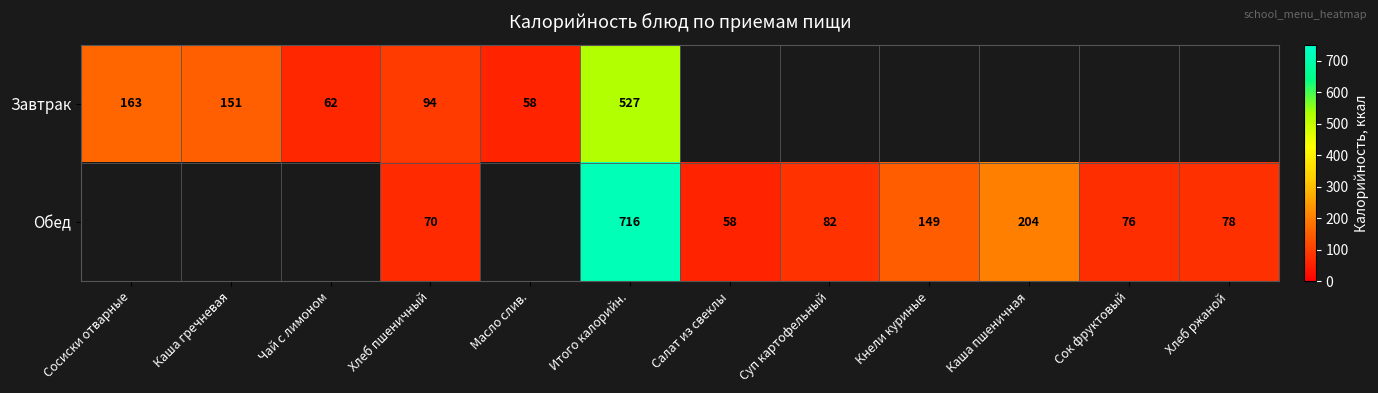

What is the difference between the Обед values at Каша пшеничная and Кнели куриные?

55